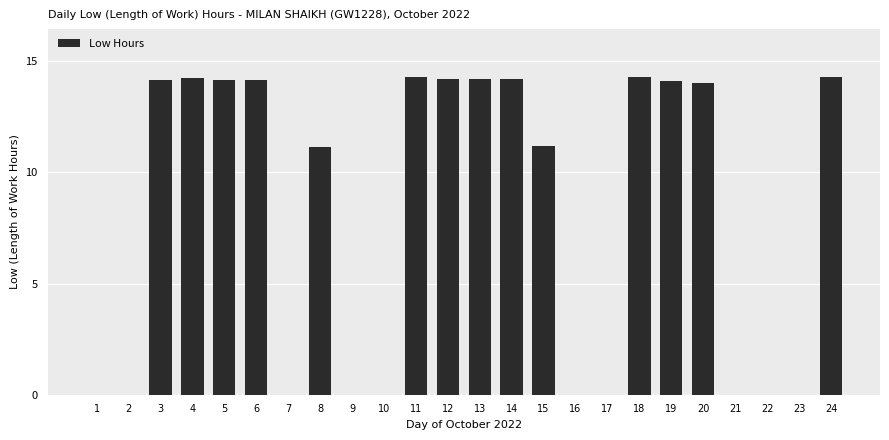

Approximately how many times larger is the value at 3 compared to 12?

1.0